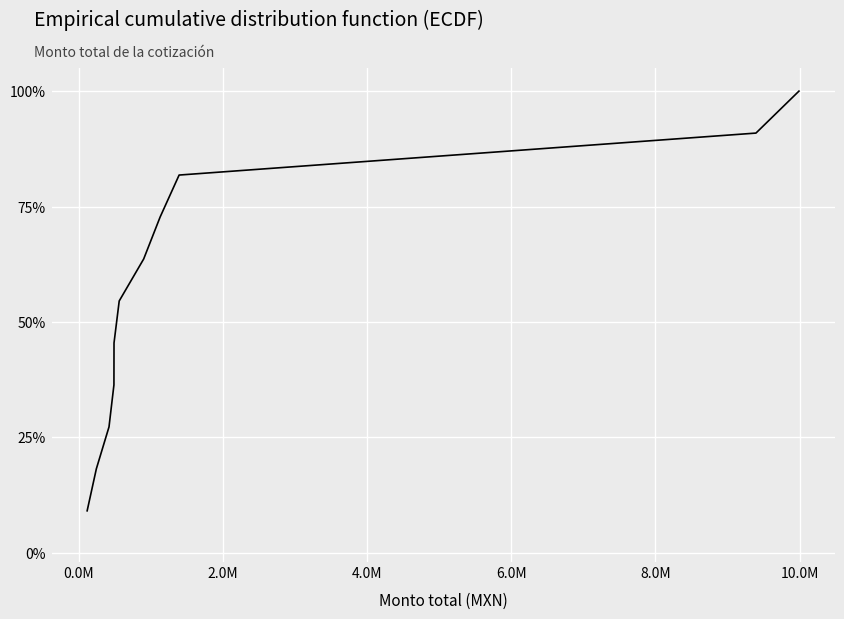

What is the greatest value displayed?

100.0